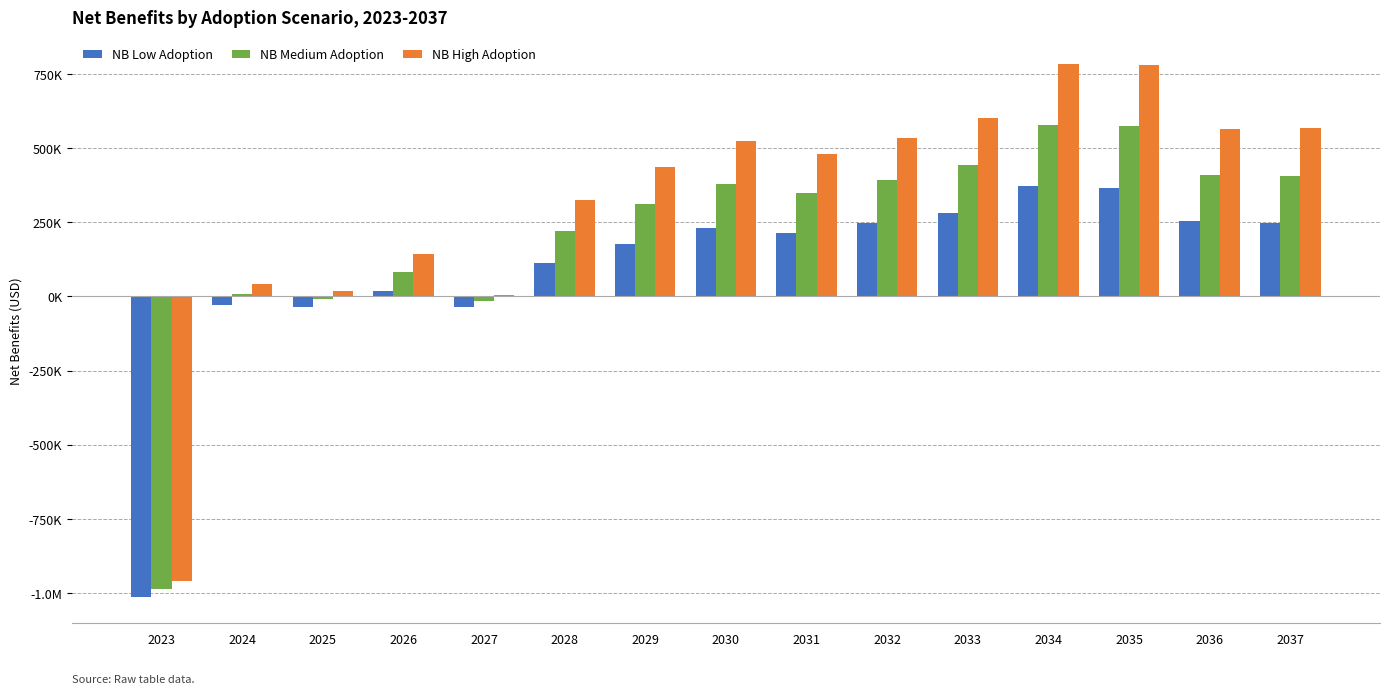

What are all the series names shown in the legend?

NB Low Adoption, NB Medium Adoption, NB High Adoption